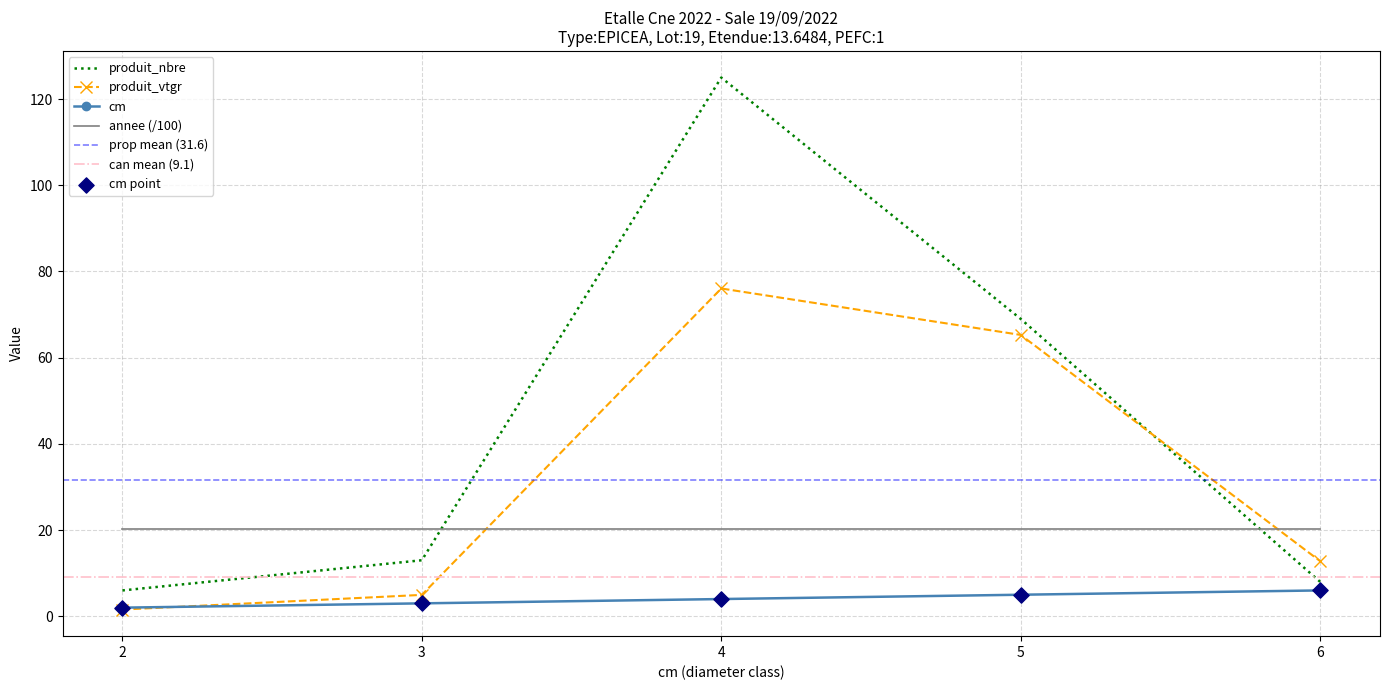

Which series has the largest total across all categories?

produit_nbre